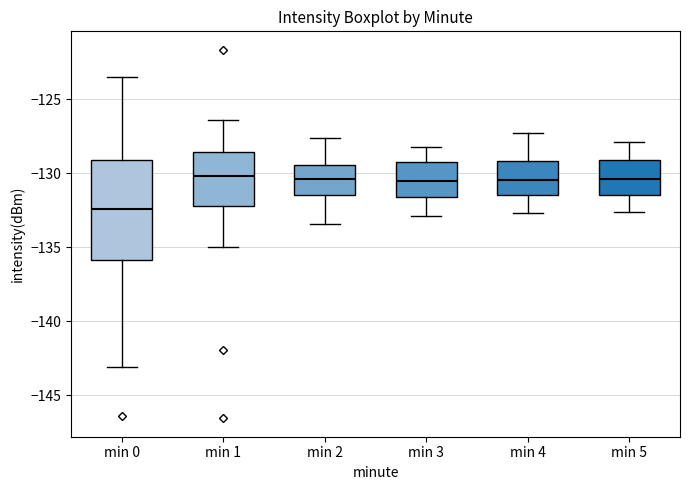

Comparing the boxes themselves (not the whiskers), which one is the tallest?

min 0